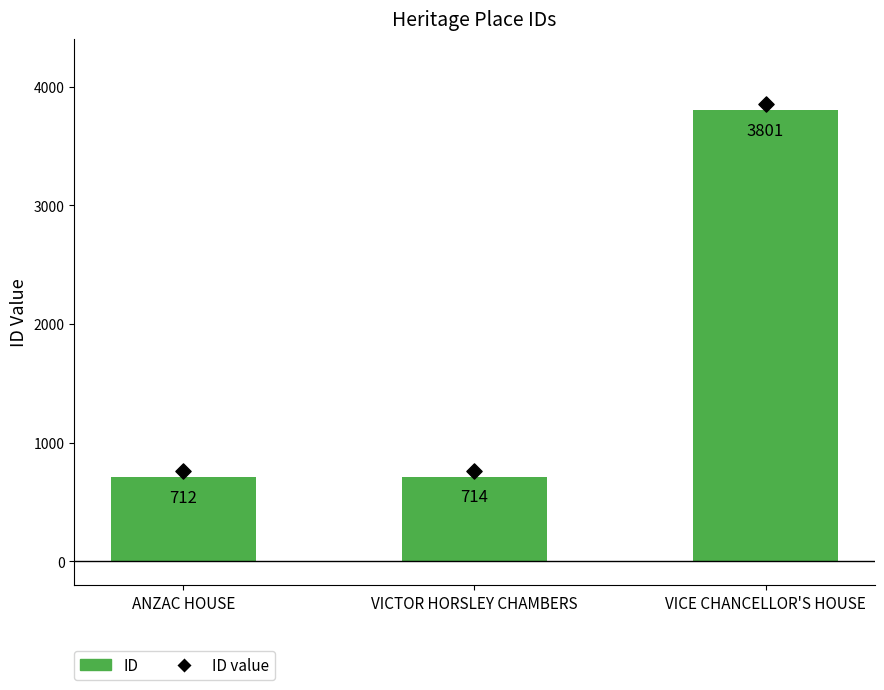

Which has a higher value, VICTOR HORSLEY CHAMBERS or VICE CHANCELLOR'S HOUSE?

VICE CHANCELLOR'S HOUSE